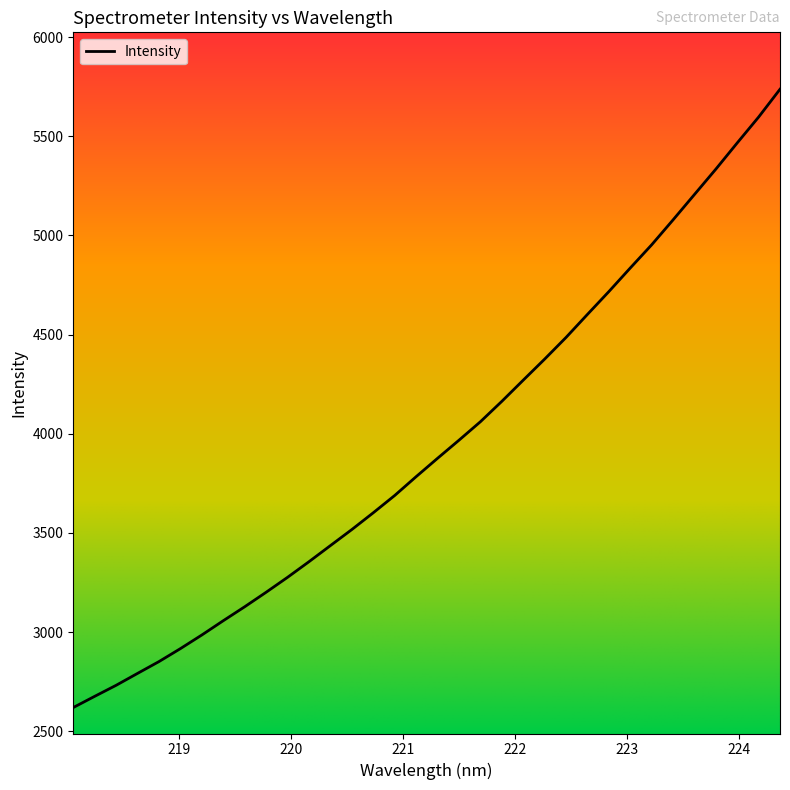

What is the difference between the maximum and minimum values?

3117.4